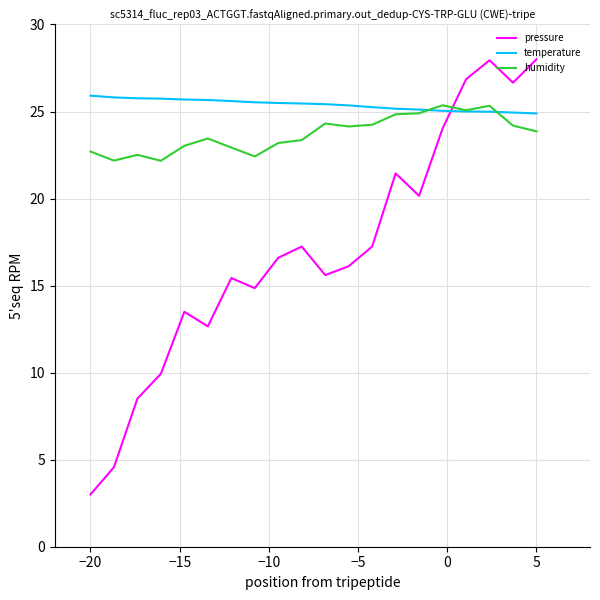

What is the difference between the maximum and minimum values in the humidity series?

3.2